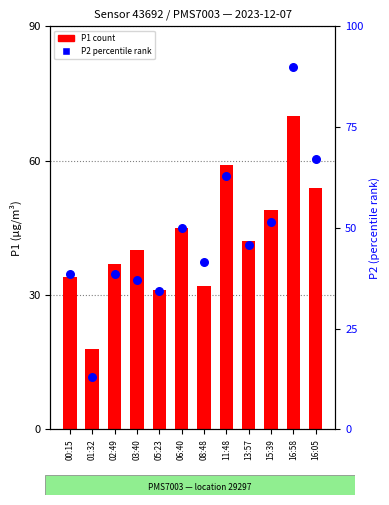

What is the total value across all series at 01:32?

30.9